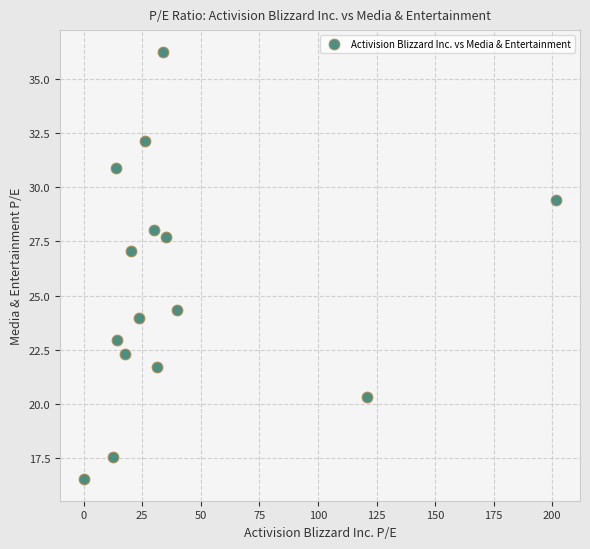

What Y value in the scatter plot is closest to 26?

27.1